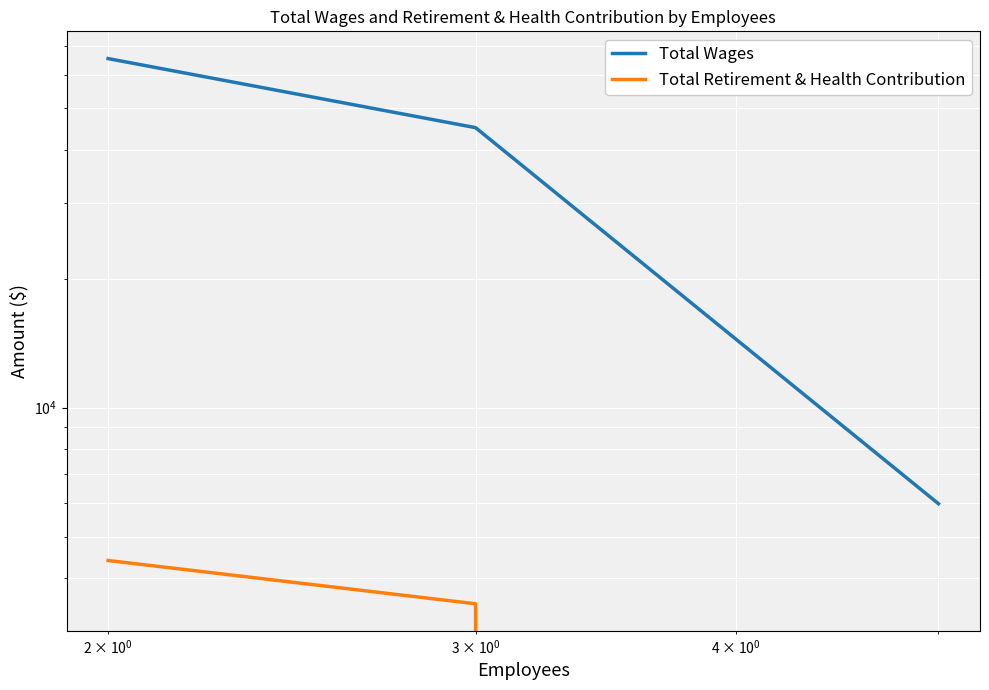

What is the sum of all Total Wages values?

116417